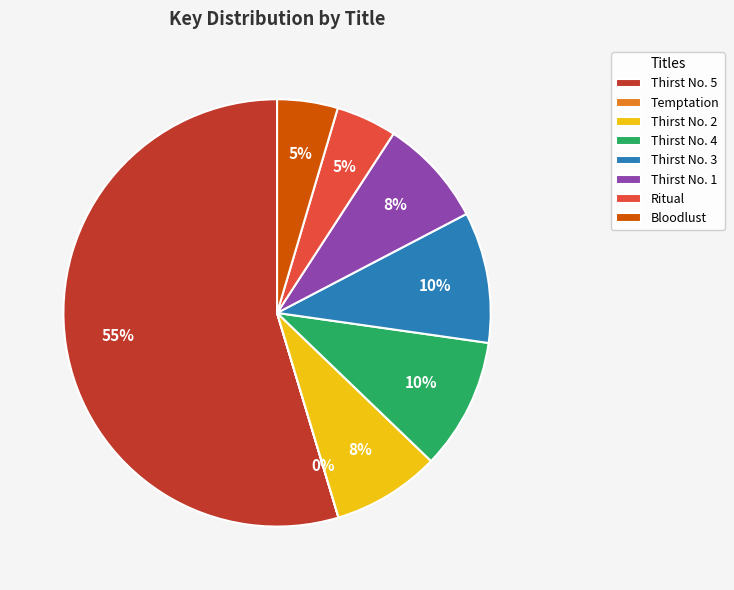

Is the sum of Bloodlust and Thirst No. 2 greater than half?

No